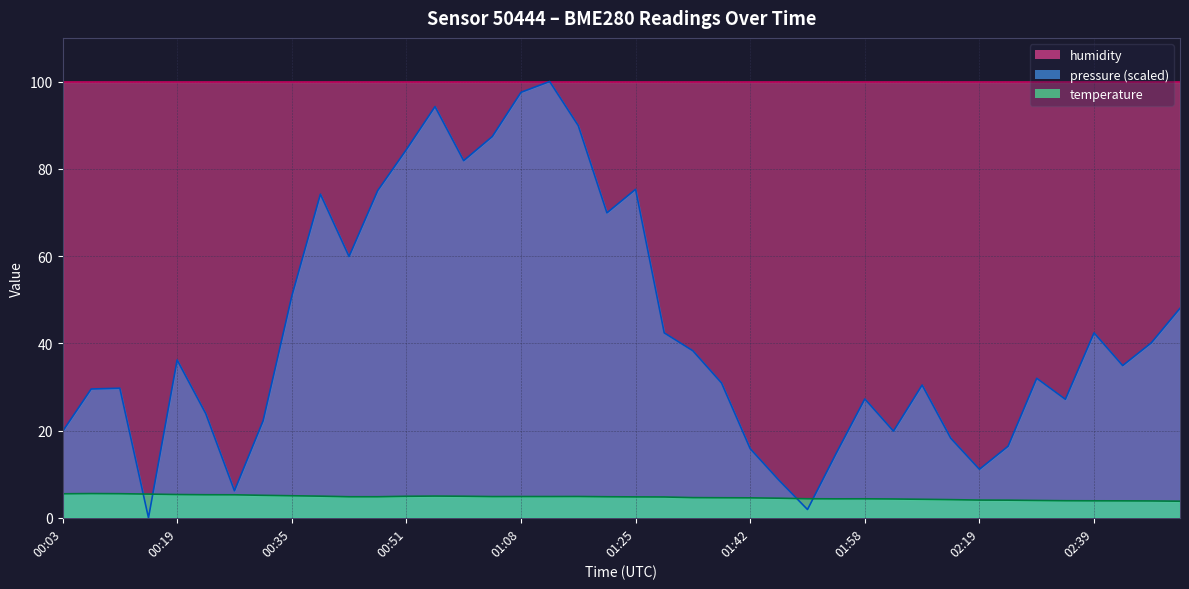

How many times do pressure_norm and temperature cross each other?

4